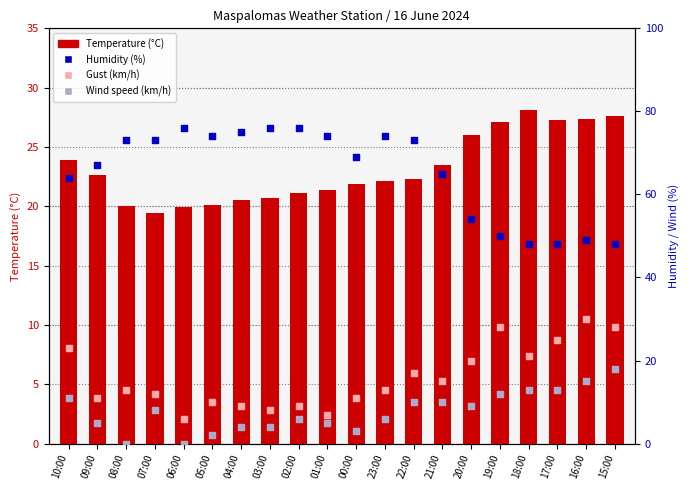

At how many categories does at least one series exceed 14?

20